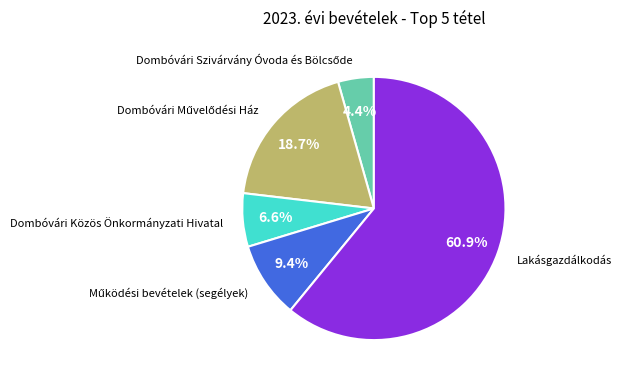

Is there any slice that represents more than half of the pie?

Yes